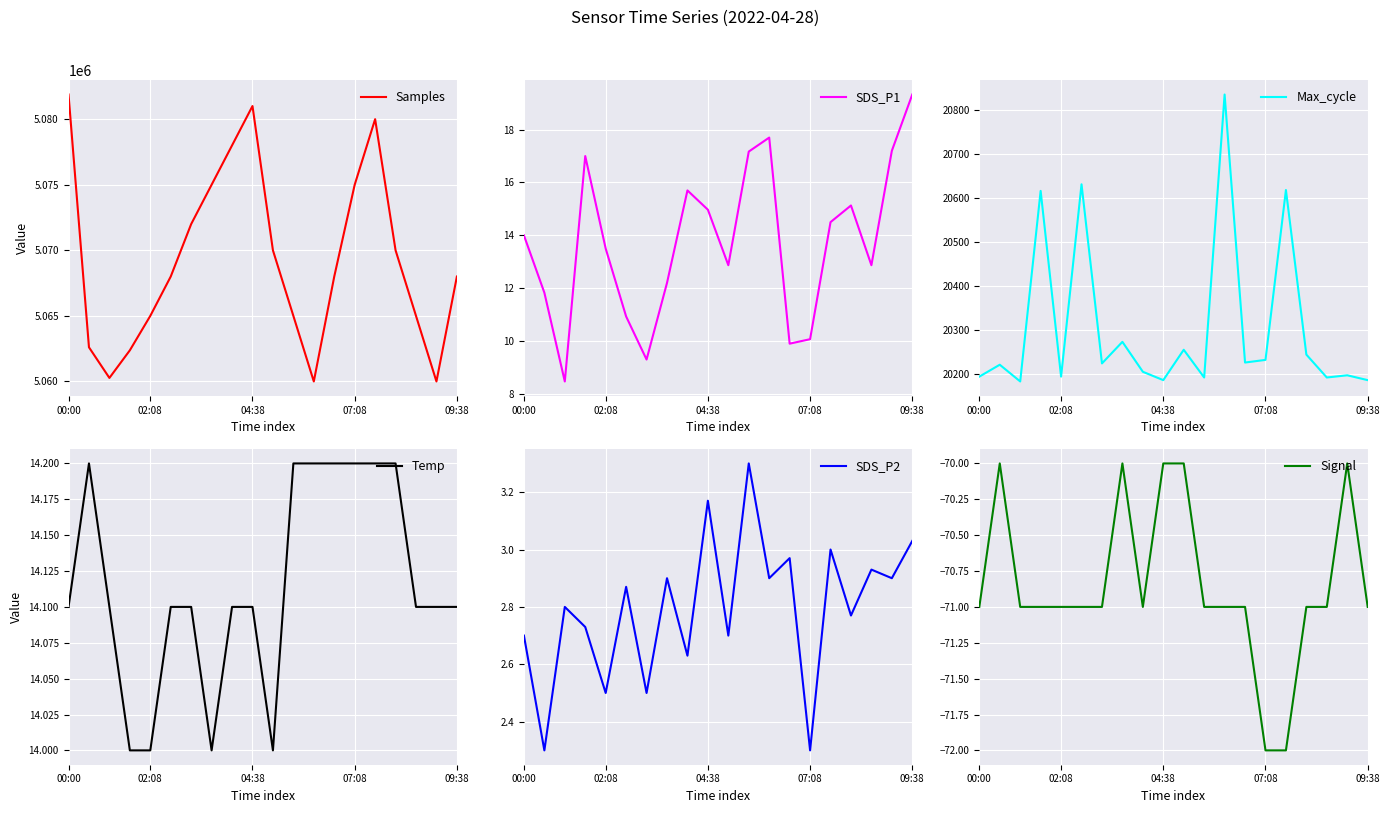

What position from the left is 5?

6